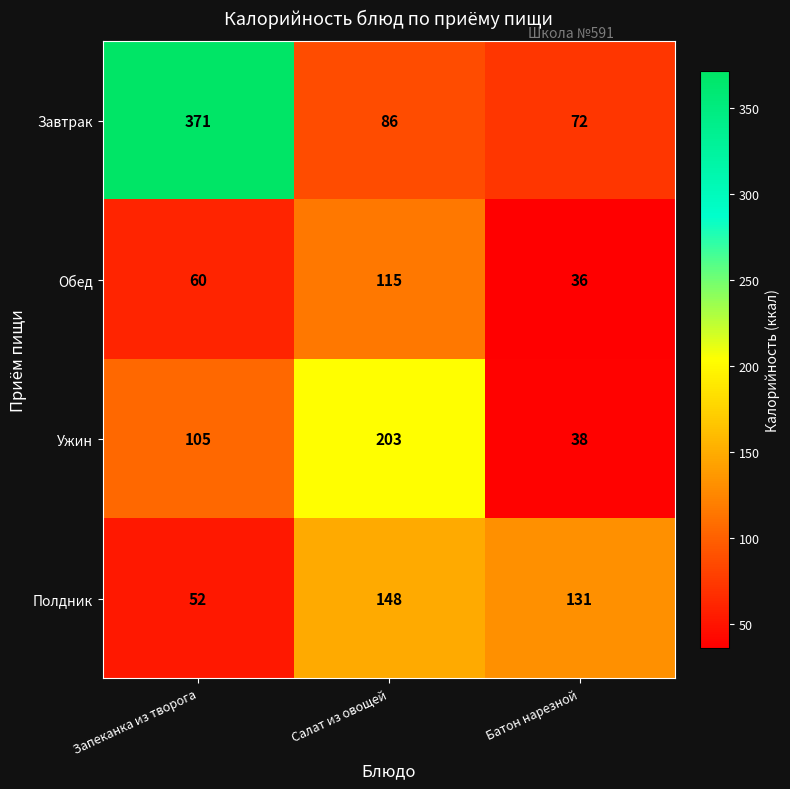

Read the Завтрак value at Запеканка из творога, to the nearest 50.

350